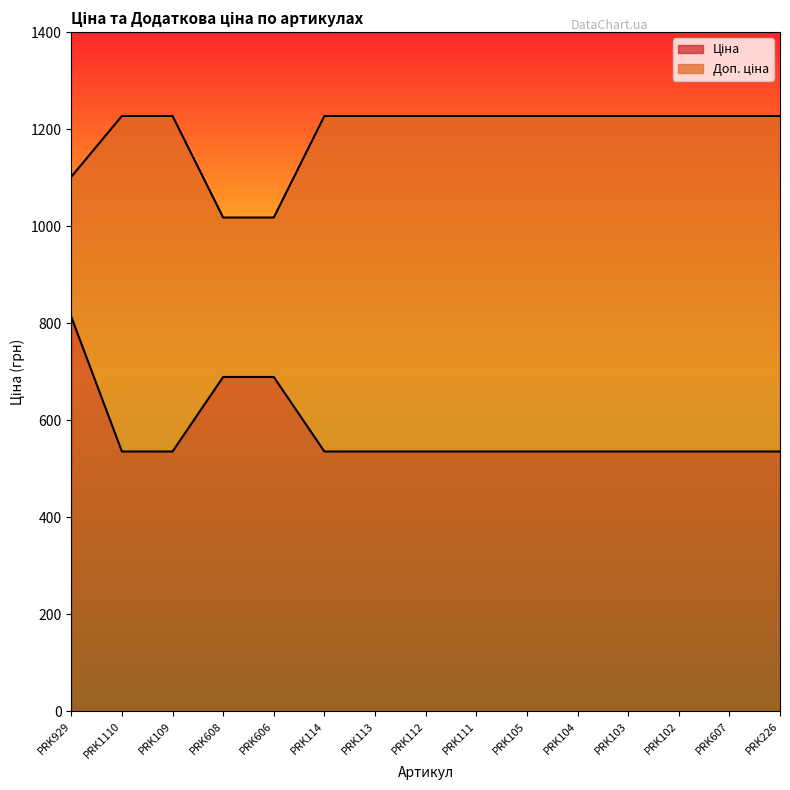

True or false: Доп. ціна has a value of 1227.2 at PRK109.

True